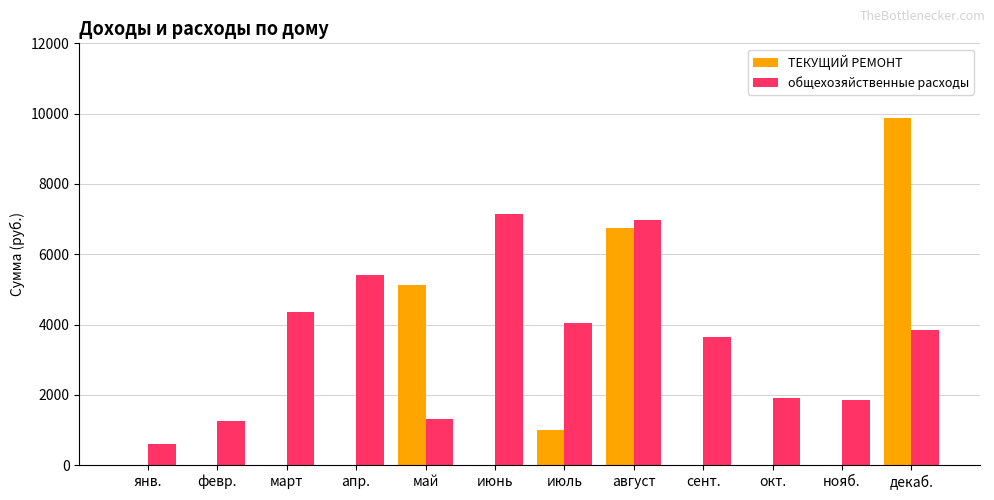

Where is общехозяйственные расходы nearest to the value 3872?

декаб.